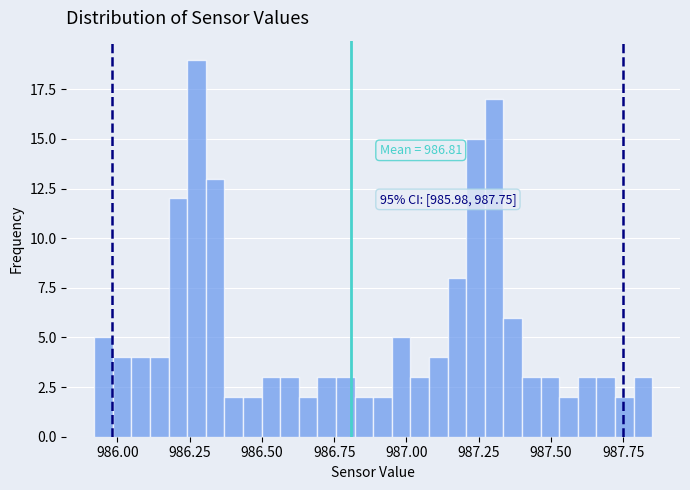

Read against the x-axis, roughly where is the centre of the tallest bar?

986.25